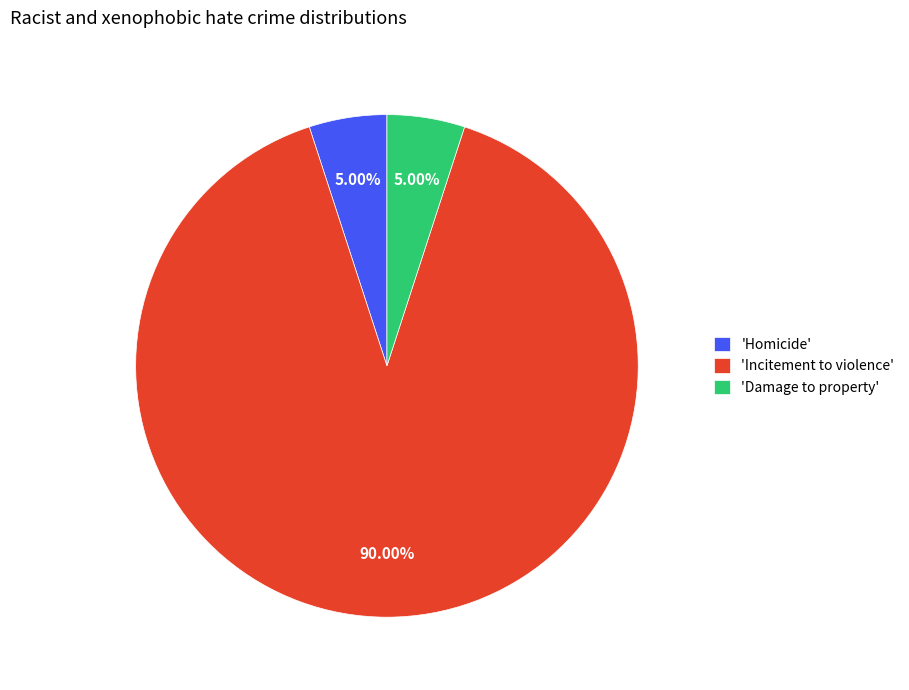

Which has a higher value, 'Homicide' or 'Incitement to violence'?

'Incitement to violence'